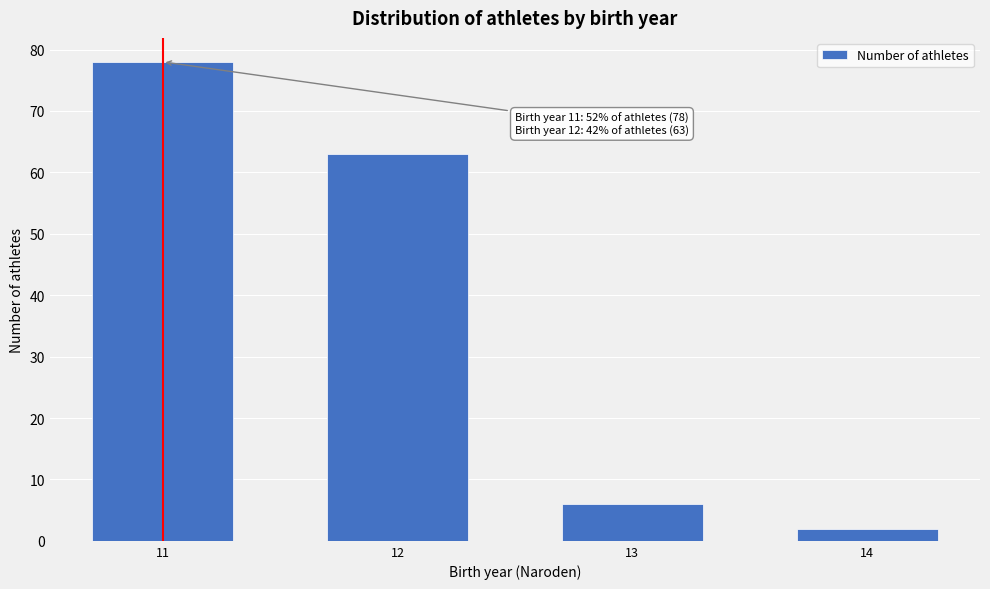

Reading right to left, list all the values displayed in this chart.

14=2	13=6	12=63	11=78